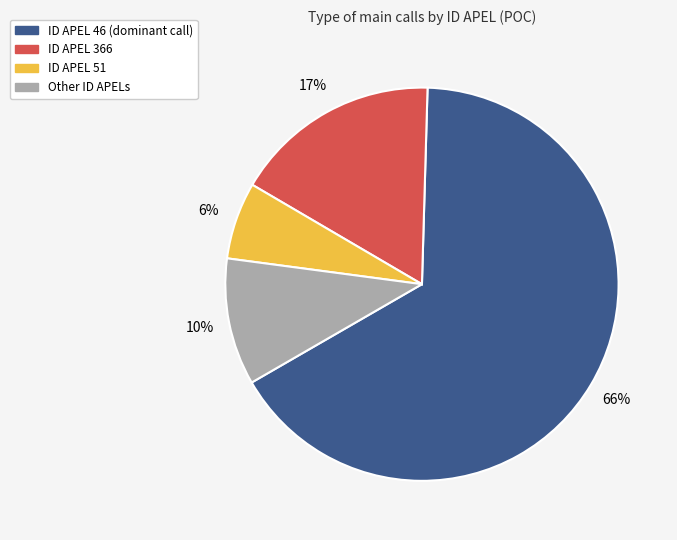

How many slices are in this pie chart?

4